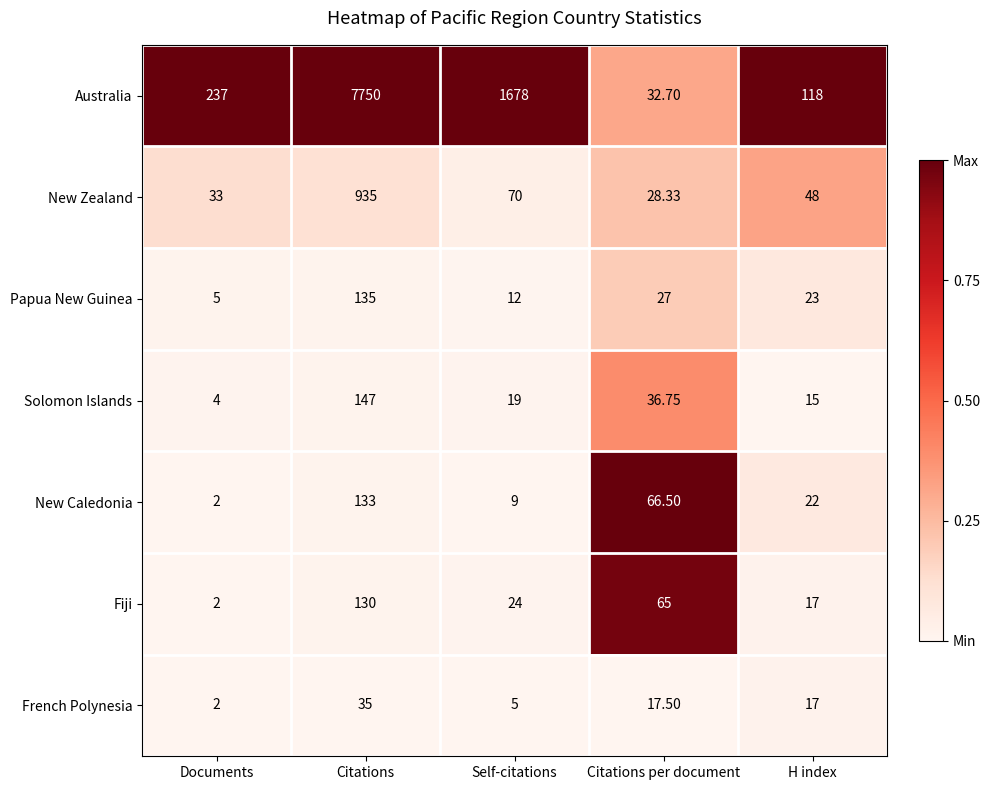

How many values in the French Polynesia series are below 17?

2